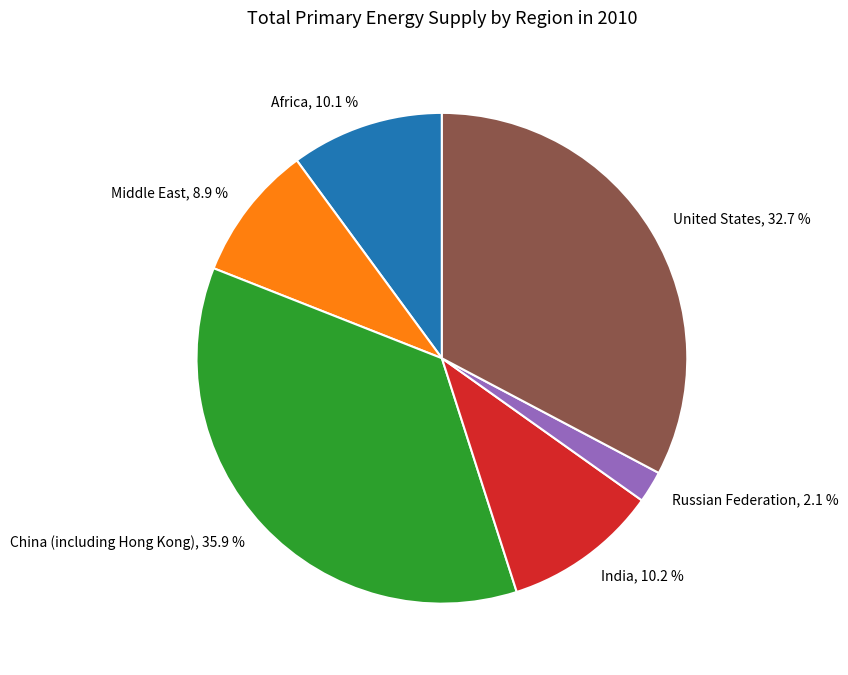

How much of the chart is everything except United States?

67.3%